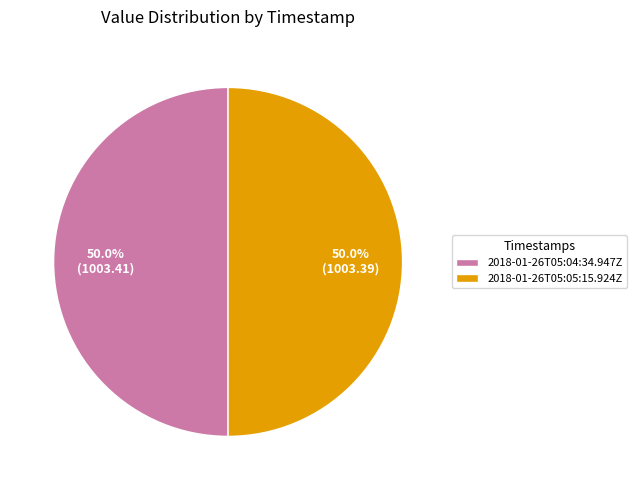

To the nearest percent, what is the average slice percentage?

50%